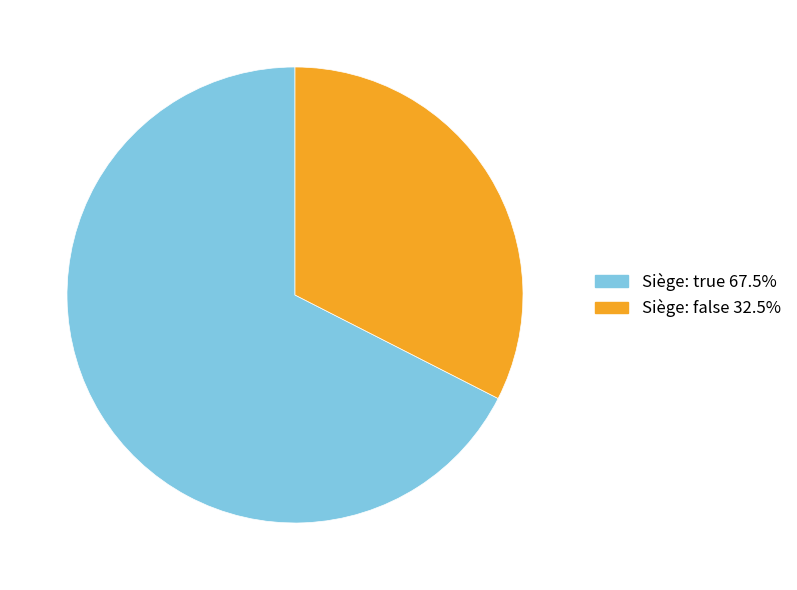

Does any single category account for the majority?

Yes